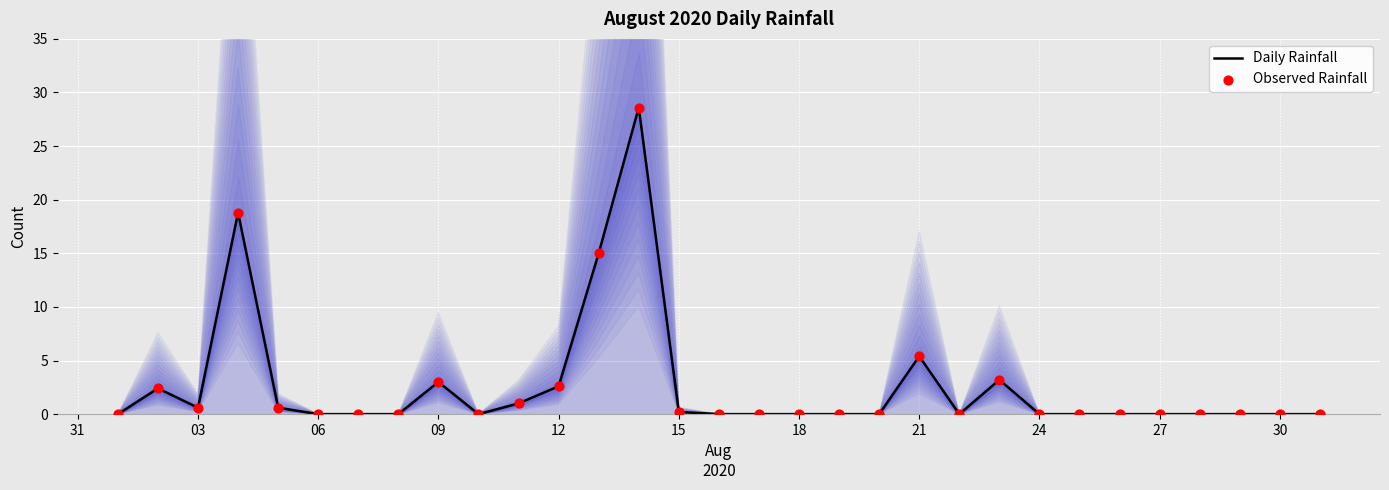

What are all the series names shown in the legend?

Daily Rainfall, Observed Rainfall